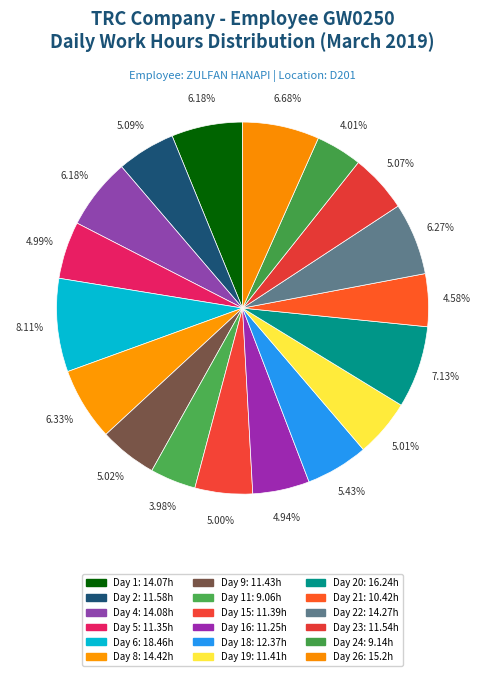

Which category has the biggest portion of the pie?

Day 6